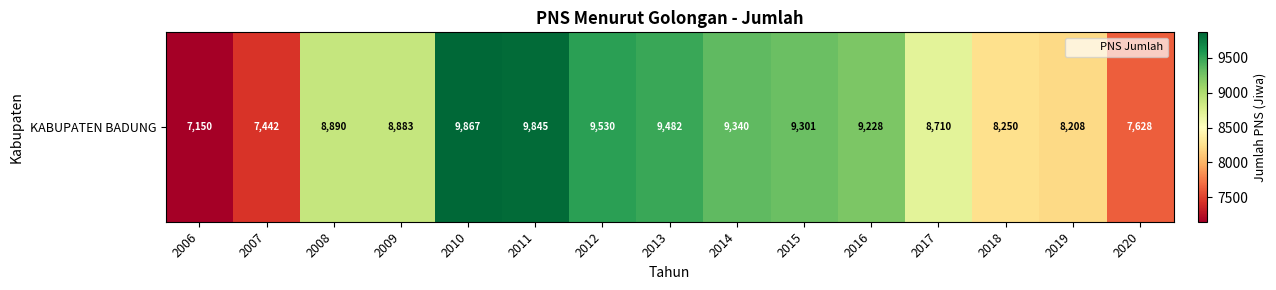

What is the difference between the second highest and second lowest values?

2403